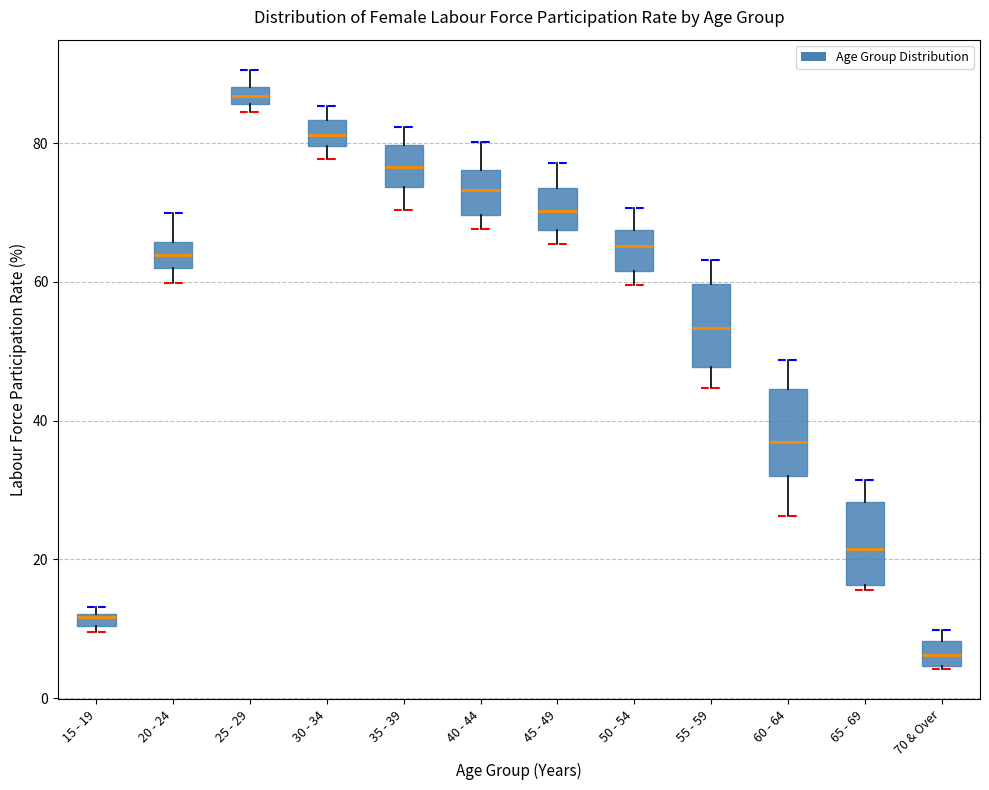

Where does the median line of the box for 45 - 49 sit on the y-axis? The values are not printed on the chart, so give them approximately, as read against the axis.

70